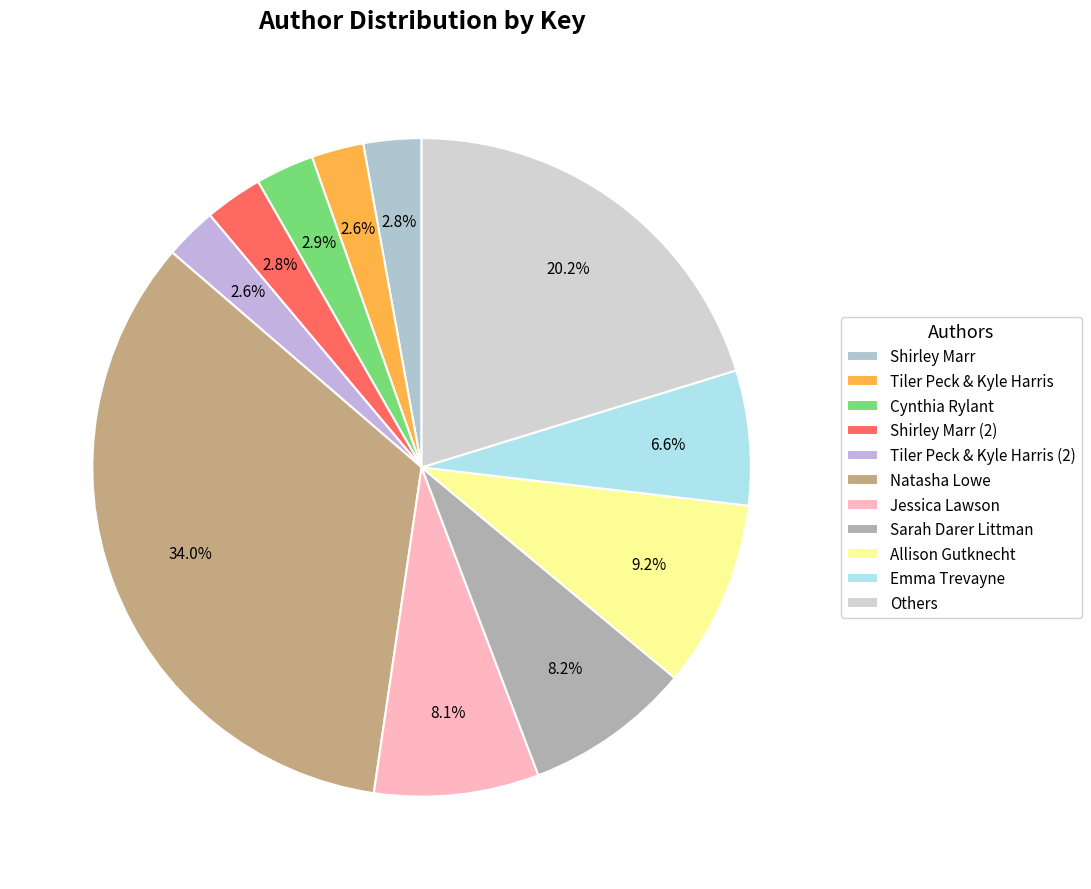

To the nearest percent, what percentage of the pie is Cynthia Rylant?

3%